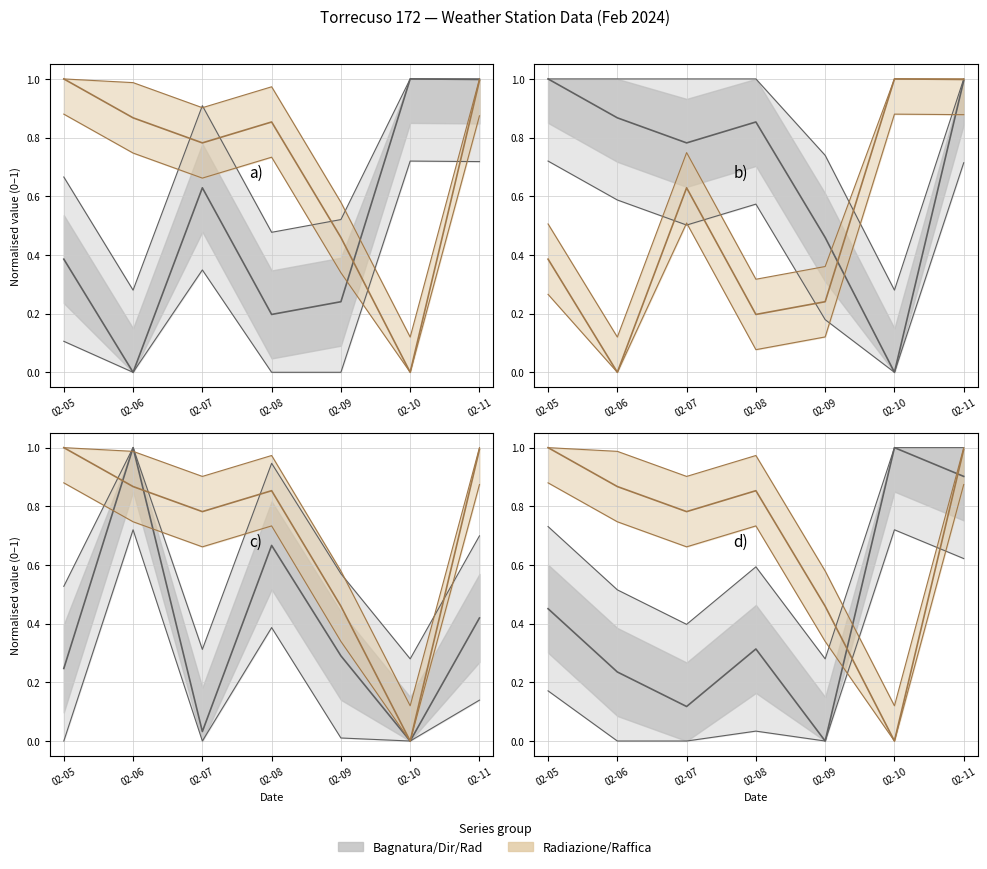

Reading right to left, what are all the values shown in this chart?

1.0	0.0	0.5	0.9	0.8	0.9	1.0